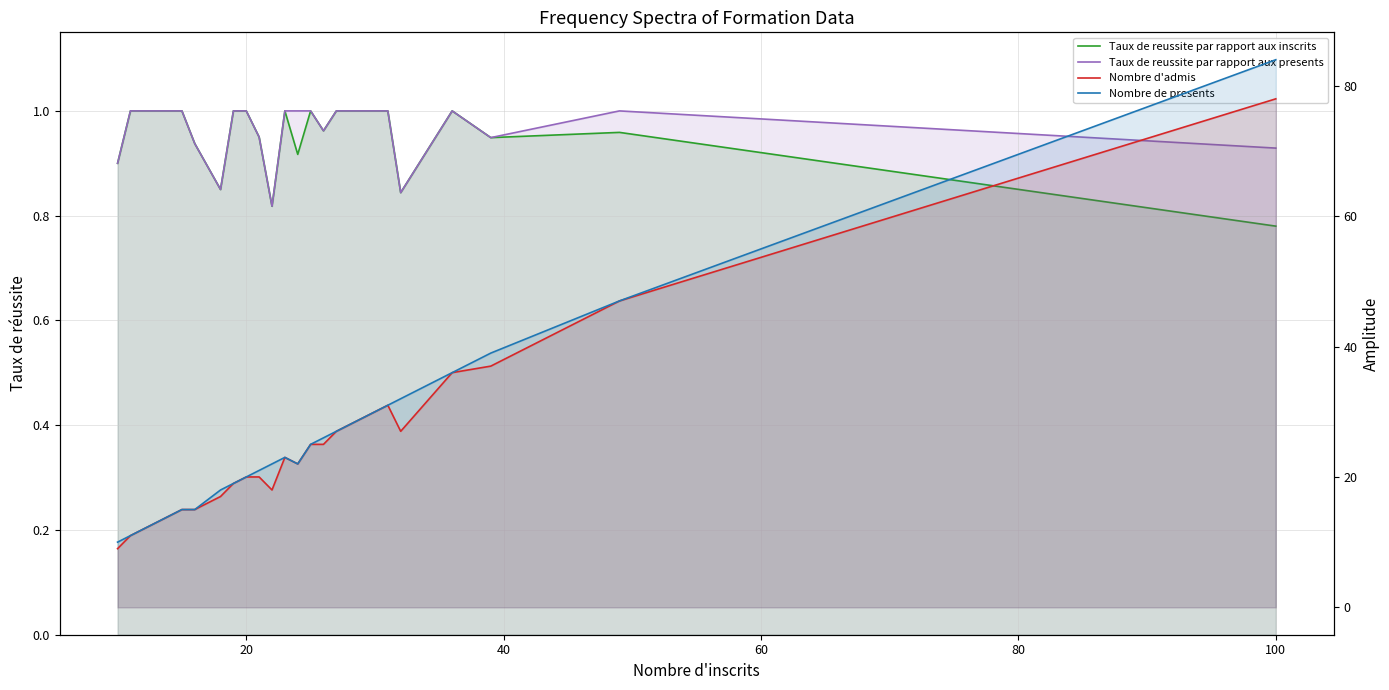

Count the Taux de reussite par rapport aux presents values in the range 0 to 1.

24